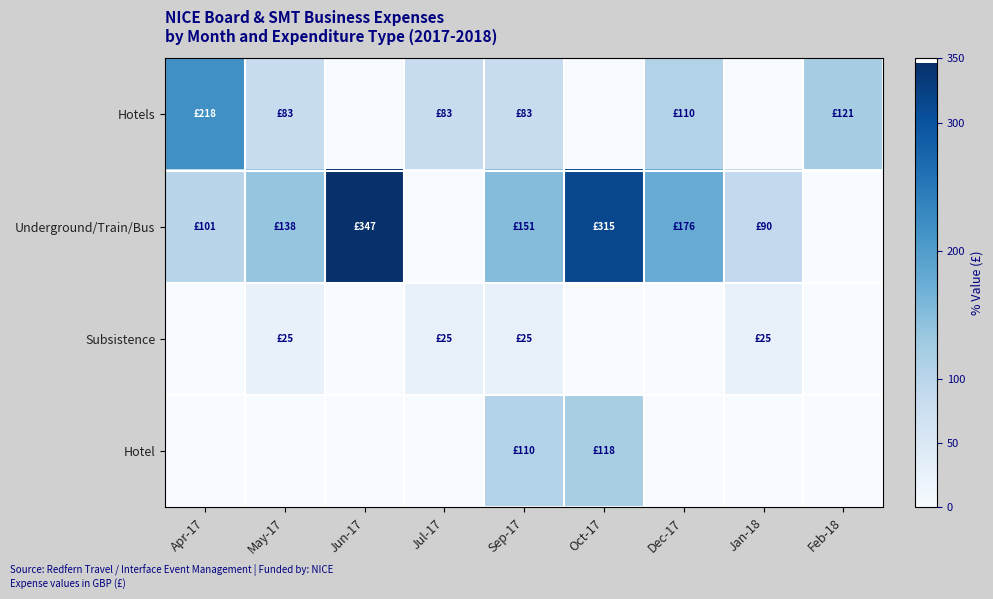

How many series are shown in this chart?

4